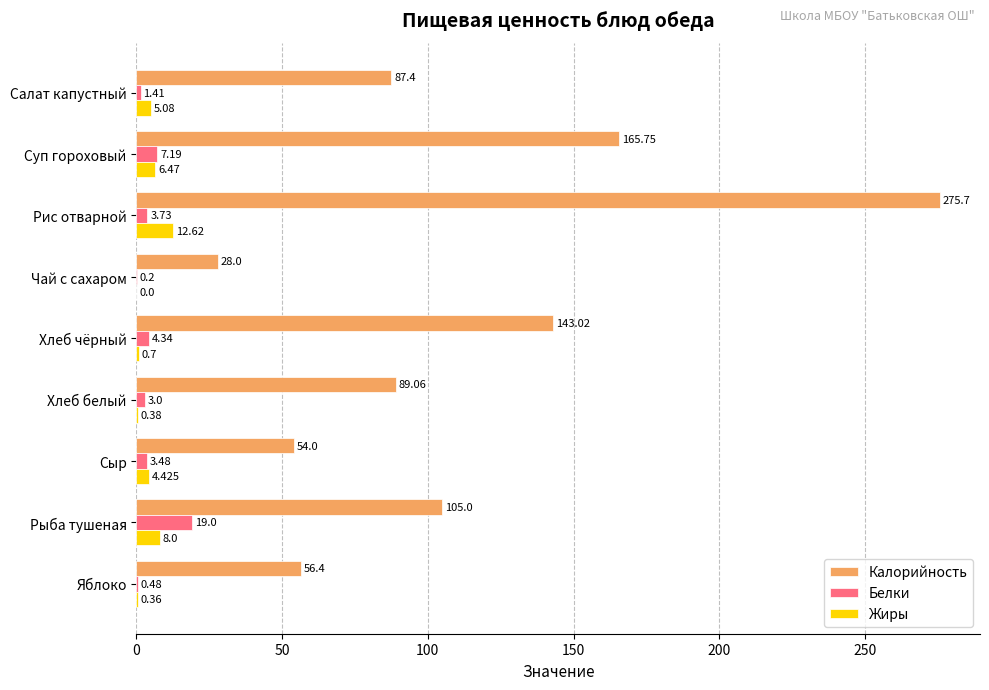

What is the sum of all Калорийность values?

1004.3